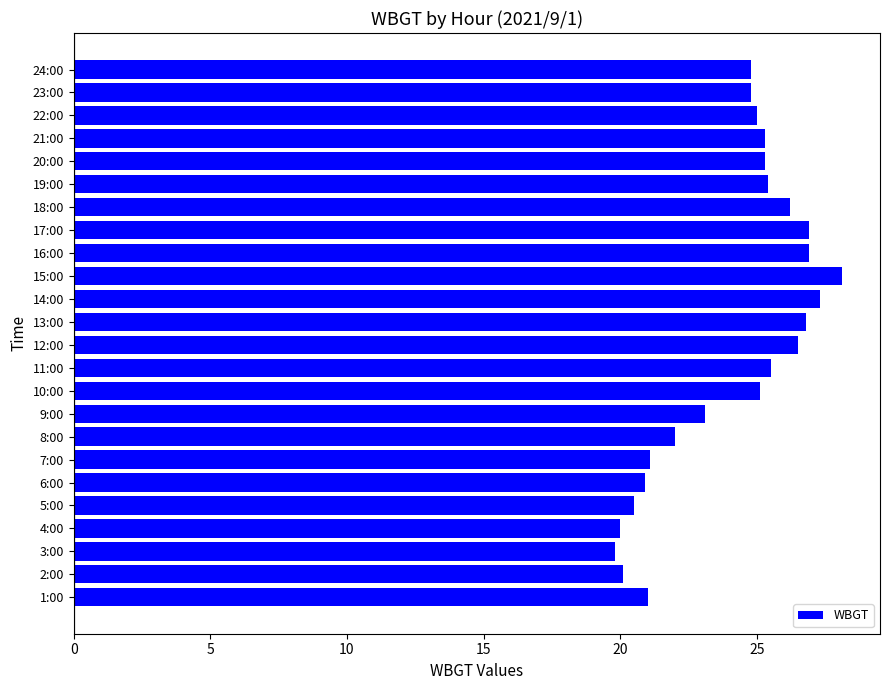

Which label corresponds to the largest value in the chart?

15:00